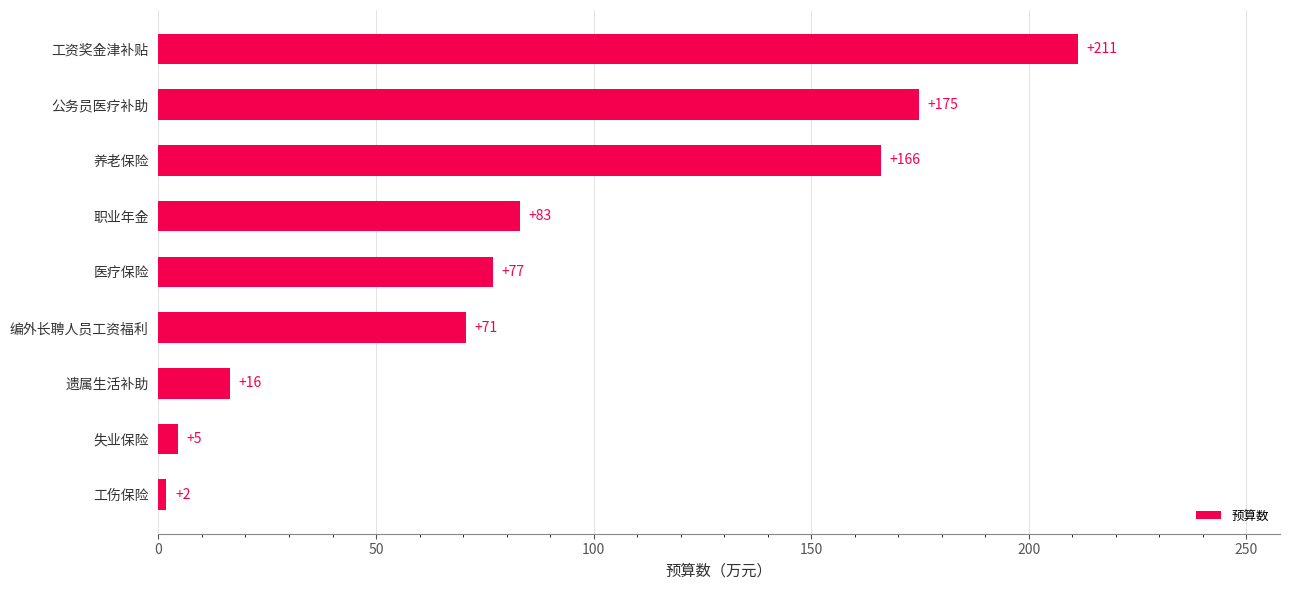

At which label is the value closest to 106?

职业年金